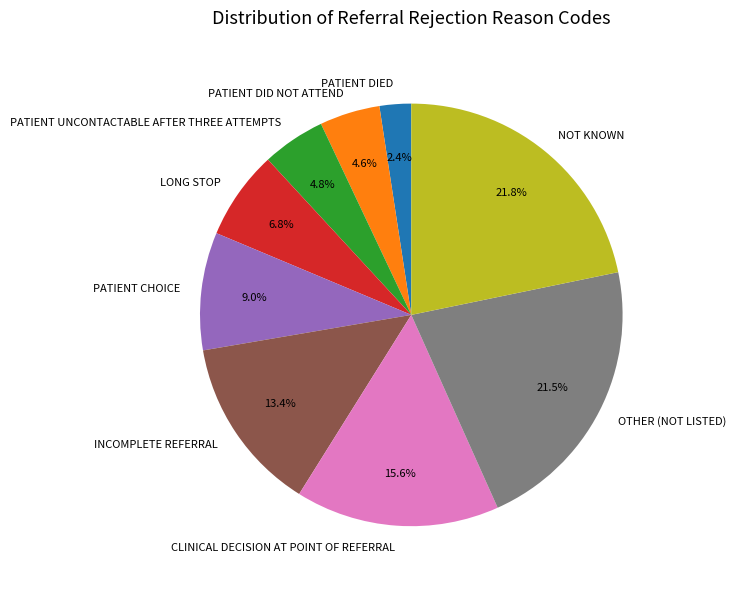

Approximately how many times larger is the value at PATIENT DIED compared to PATIENT DID NOT ATTEND?

0.5